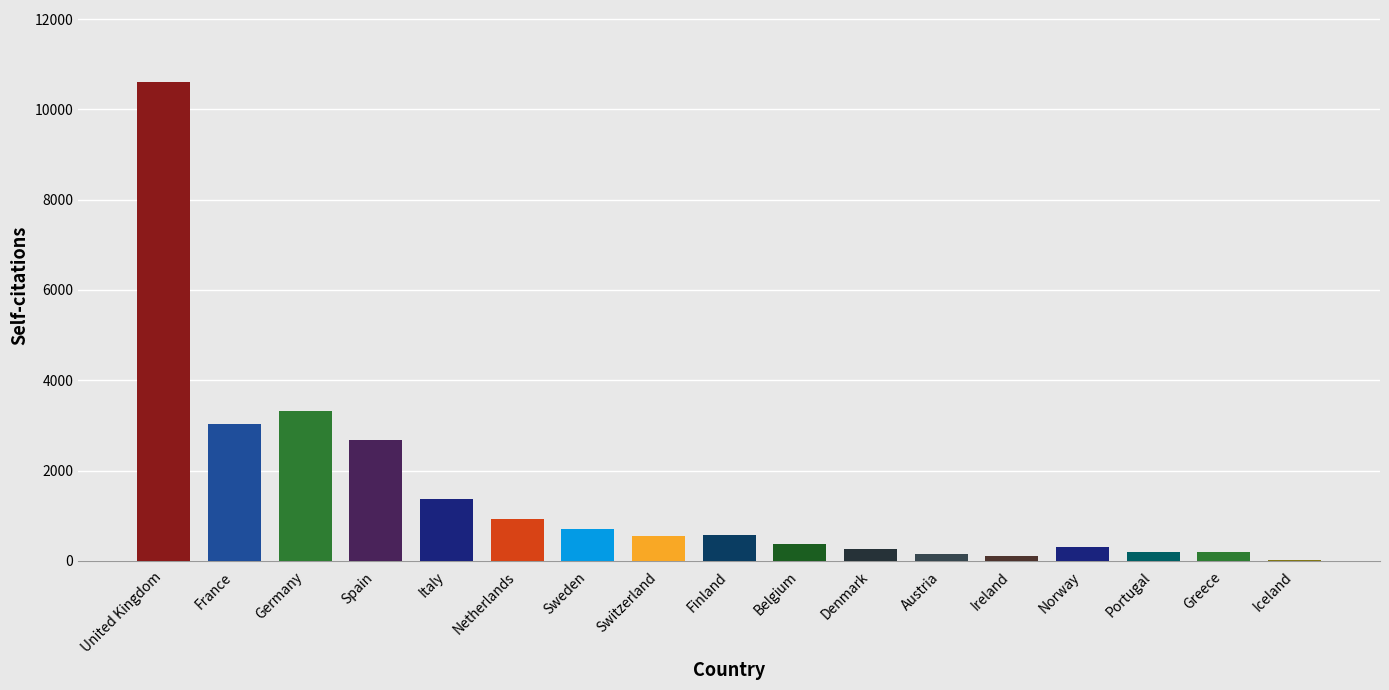

Is it true that the value at United Kingdom is 7070?

False